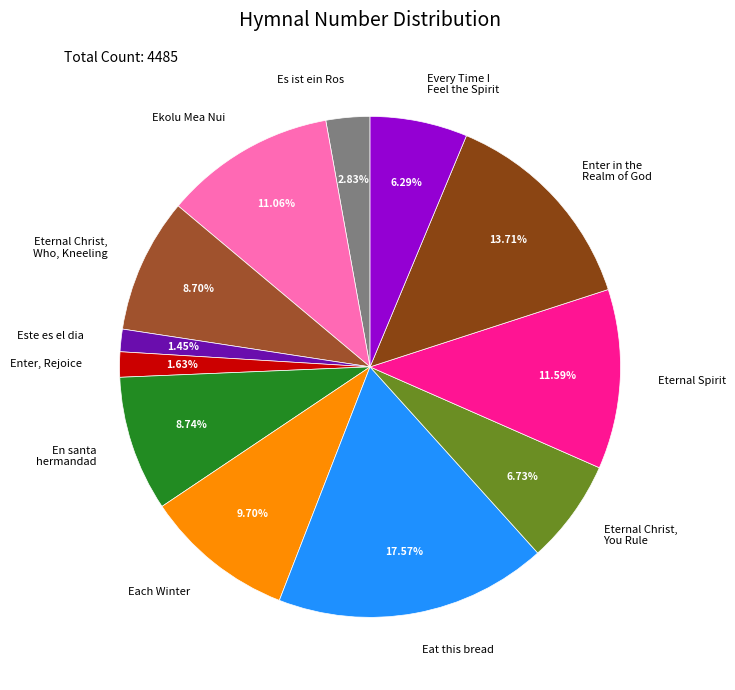

True or false: Ekolu Mea Nui accounts for 11% of the total.

True